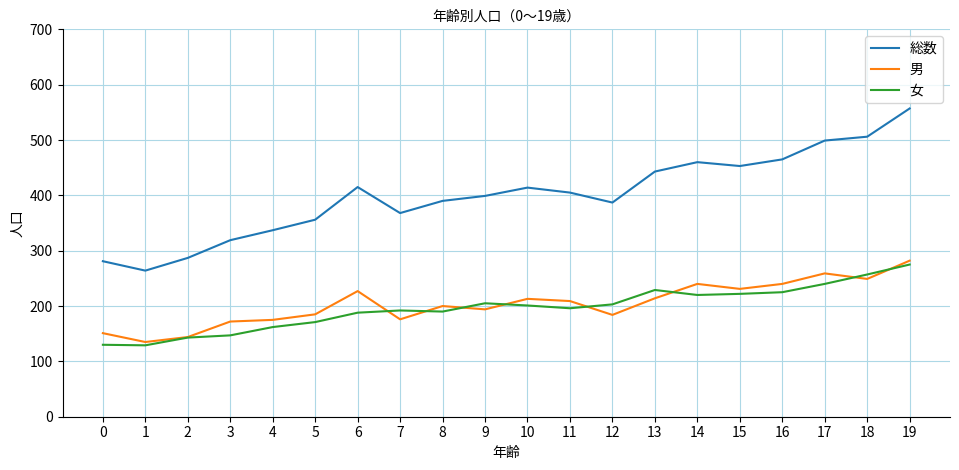

Which series has the largest range (max minus min)?

総数